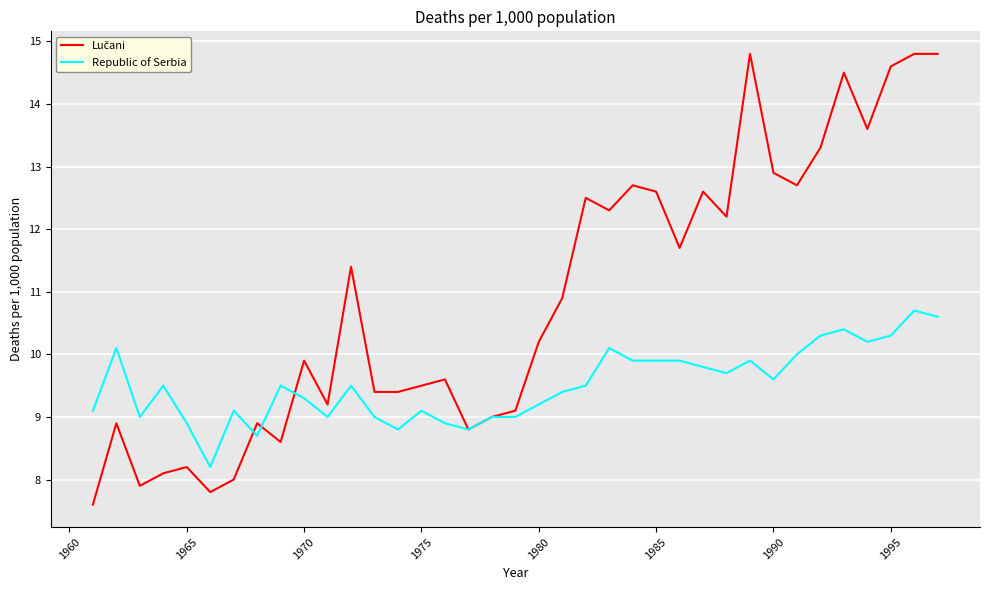

What is the greatest value displayed?

14.8